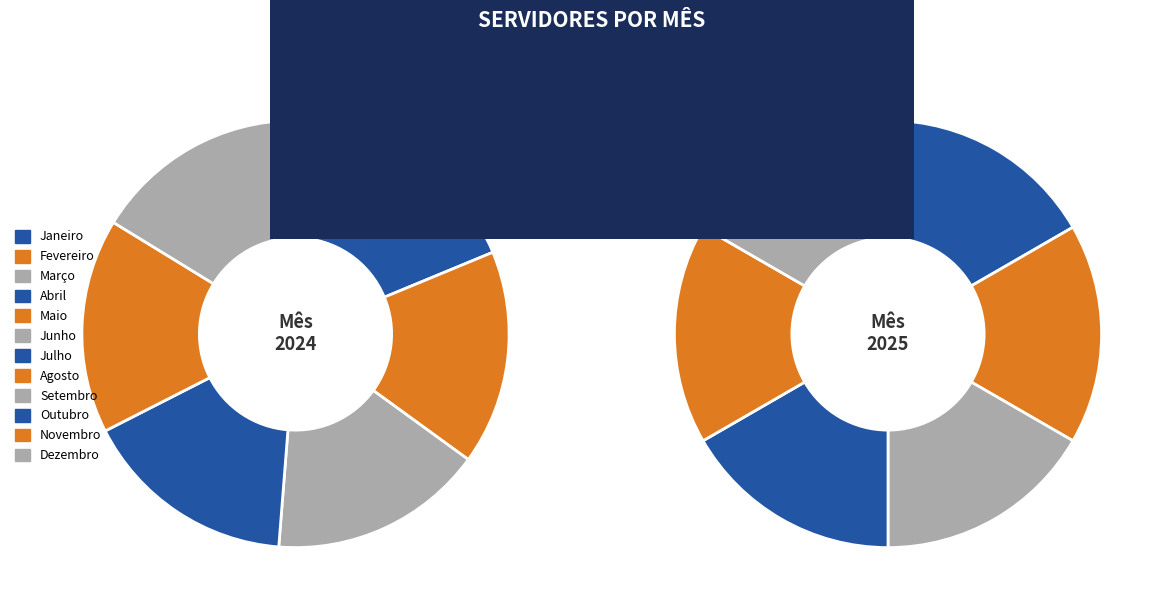

Combined, do Outubro and Dezembro account for over 50%?

No